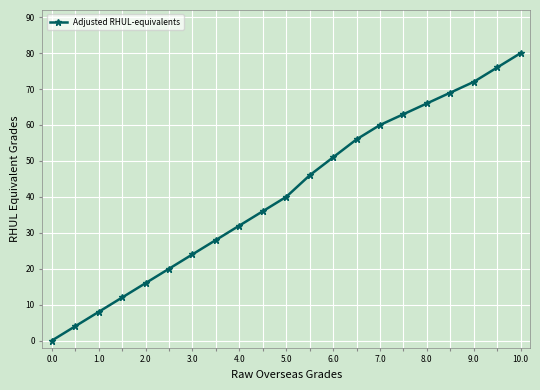

What is the maximum value shown in the chart?

80